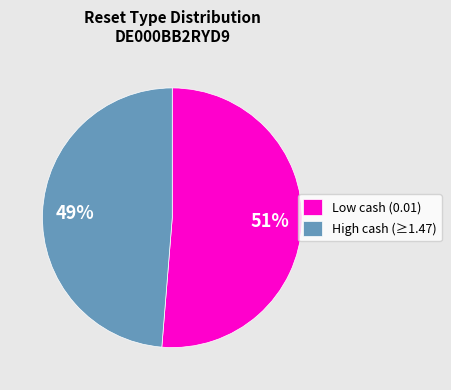

Does High cash (≥1.47) represent more than half of the total?

No